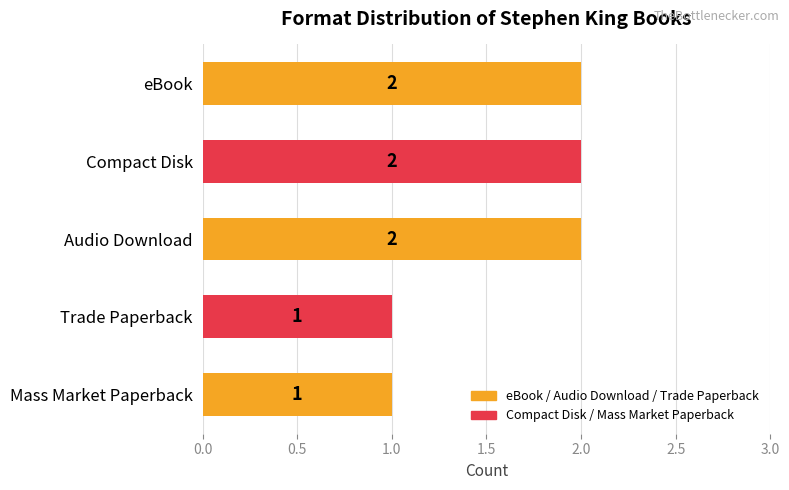

How many bars are there in total?

5